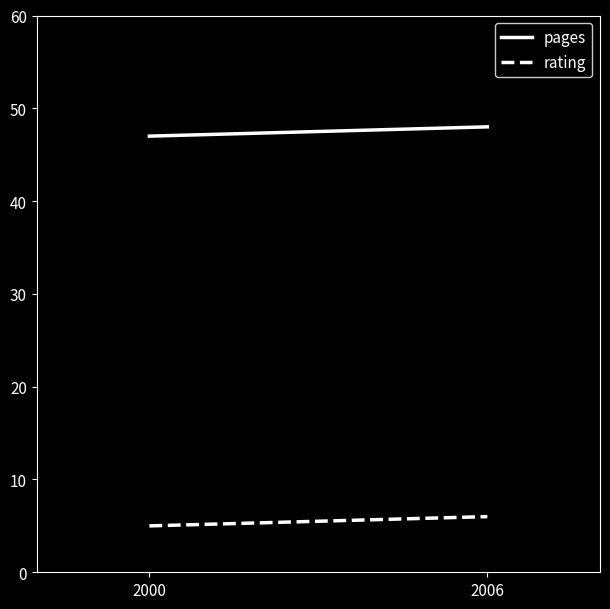

Reading left to right, extract all data points from this chart.

pages: 47	48
rating: 5	6